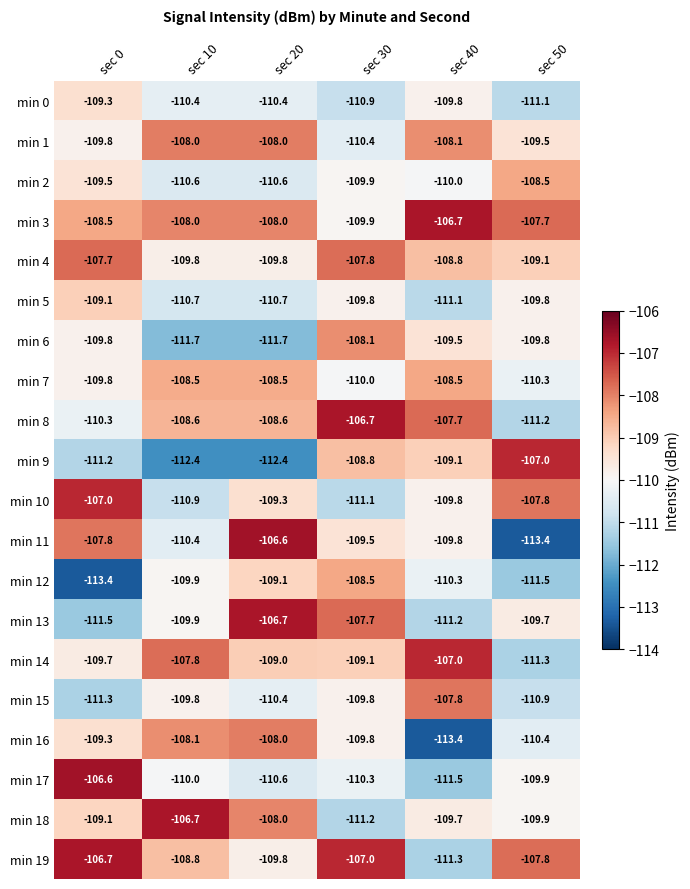

What is the sum of all min 4 values?

-653.0